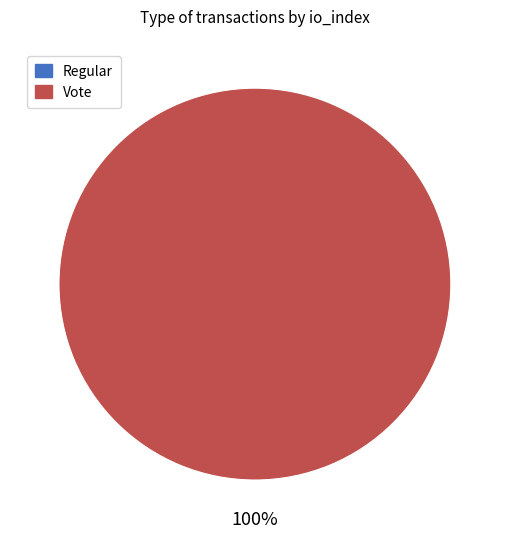

Is there any slice that represents more than half of the pie?

Yes